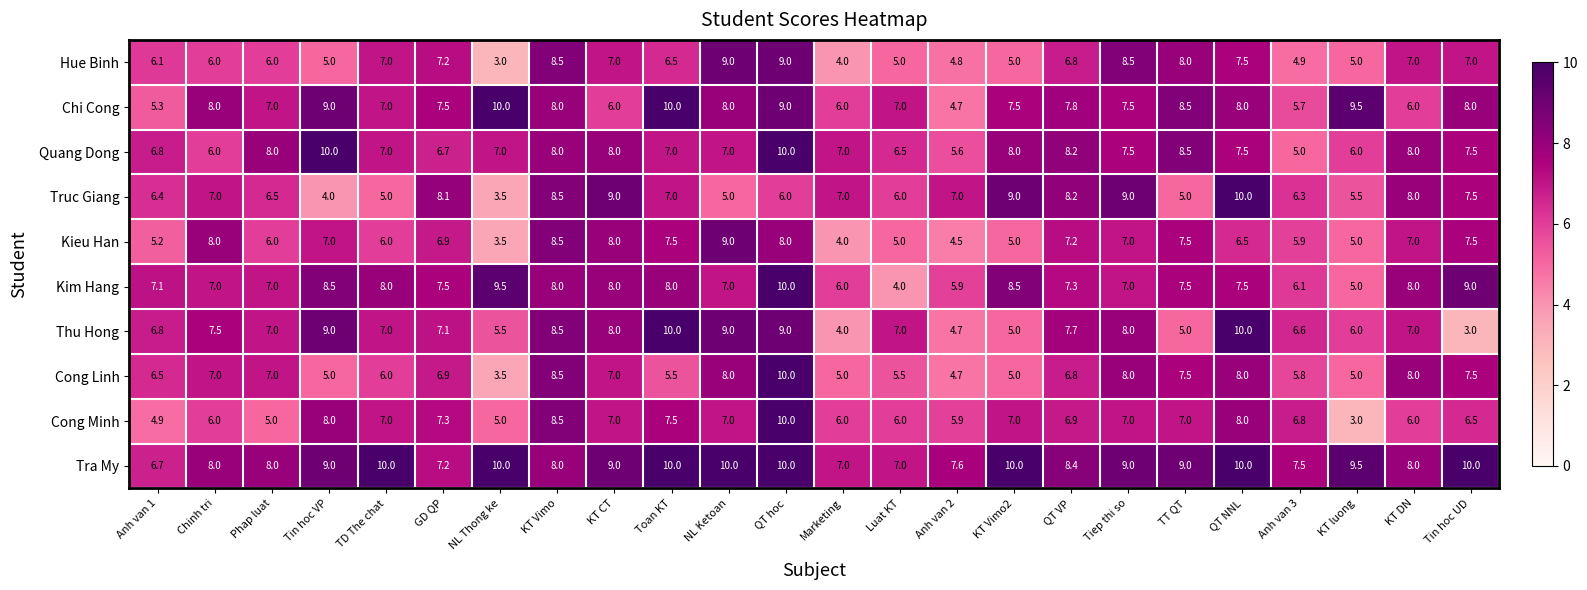

Where is Cong Linh nearest to the value 6?

TD The chat